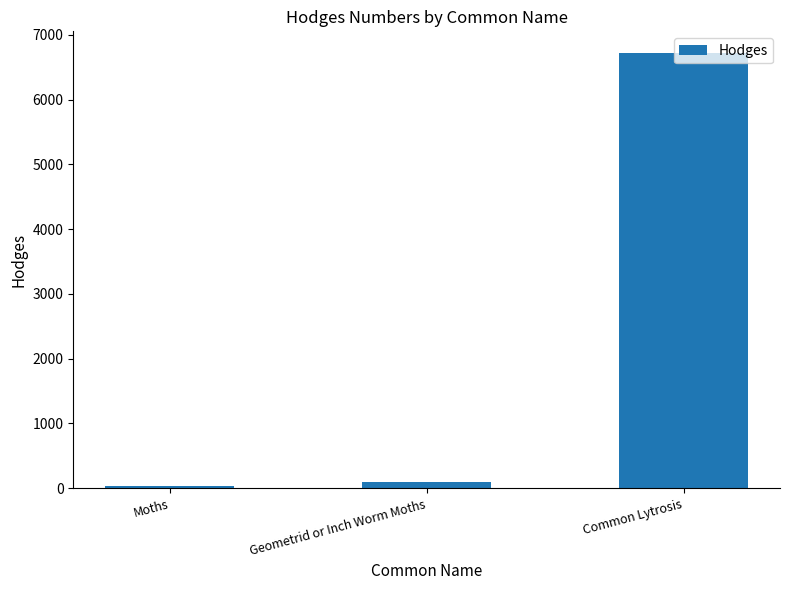

What is the greatest value displayed?

6720.0